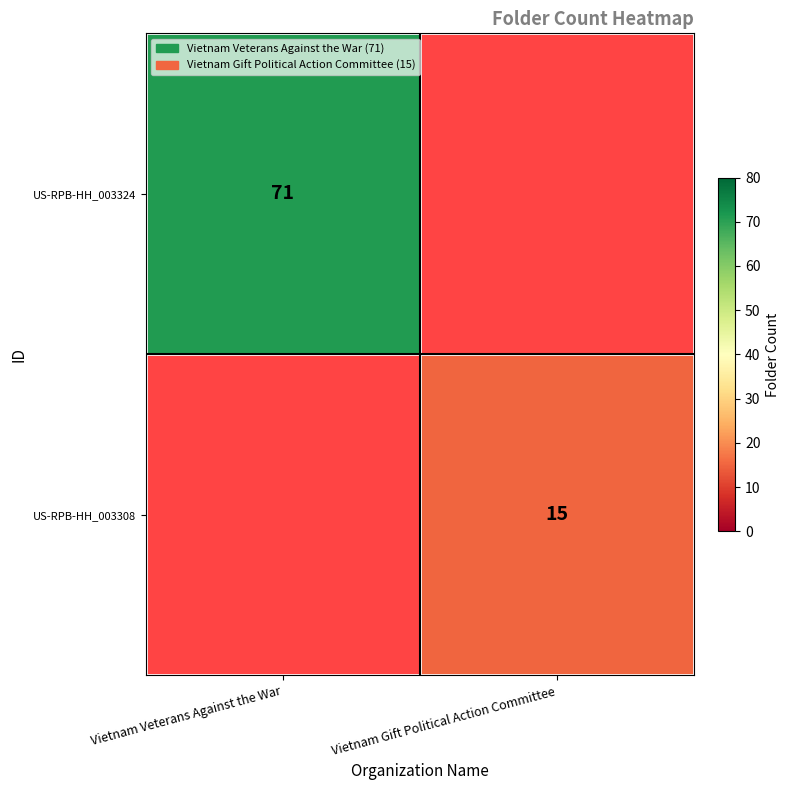

True or false: US-RPB-HH_003324 has a value of 17 at Vietnam Veterans Against the War.

False